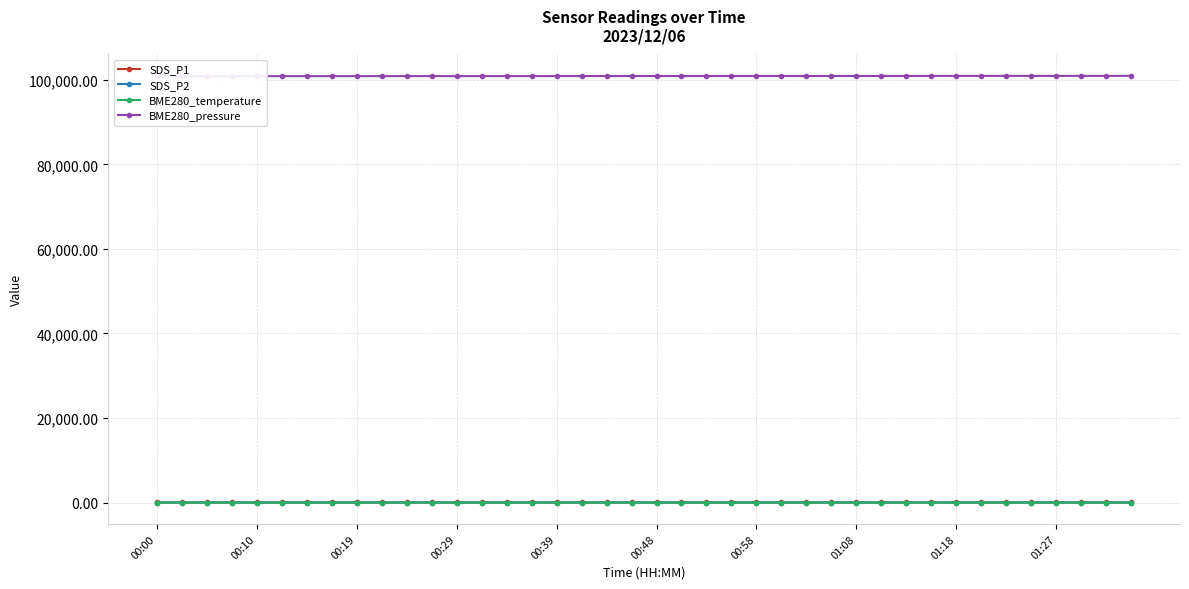

True or false: BME280_temperature and BME280_pressure cross at least once.

False